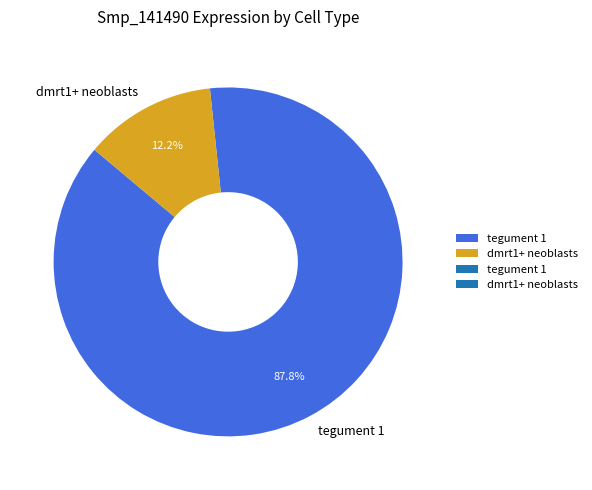

Is there a majority slice in this chart?

Yes